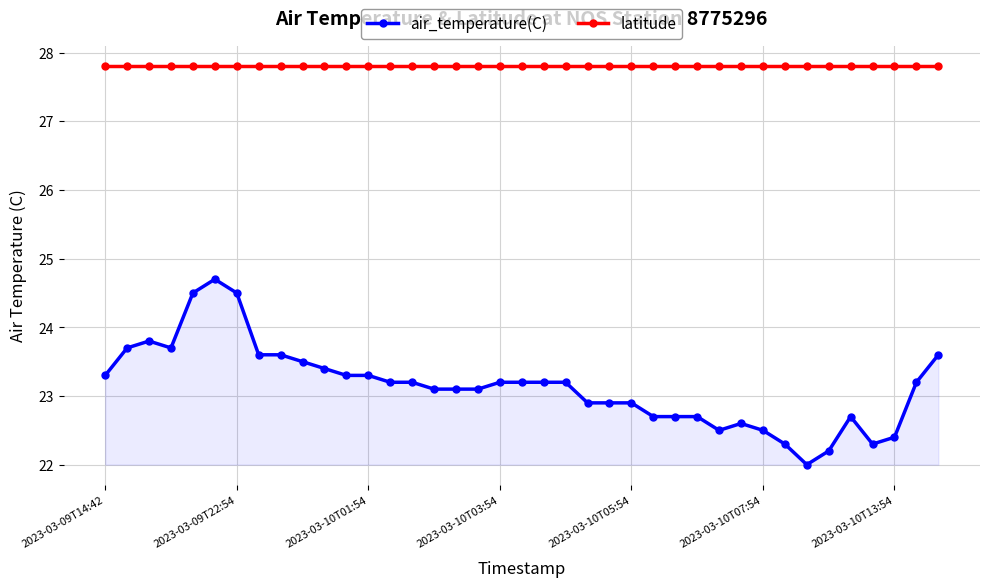

Which category has the lowest value across all series?

32